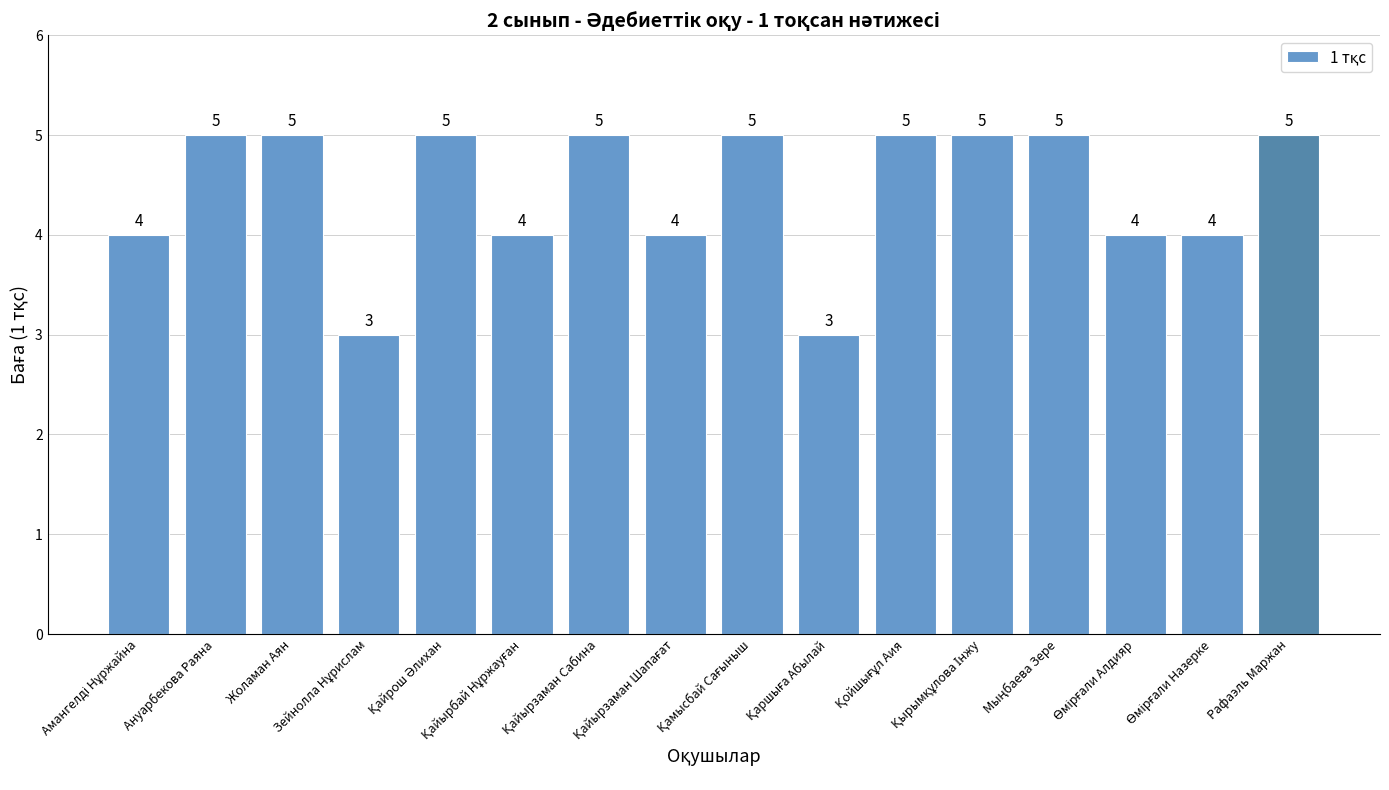

What is the average value?

4